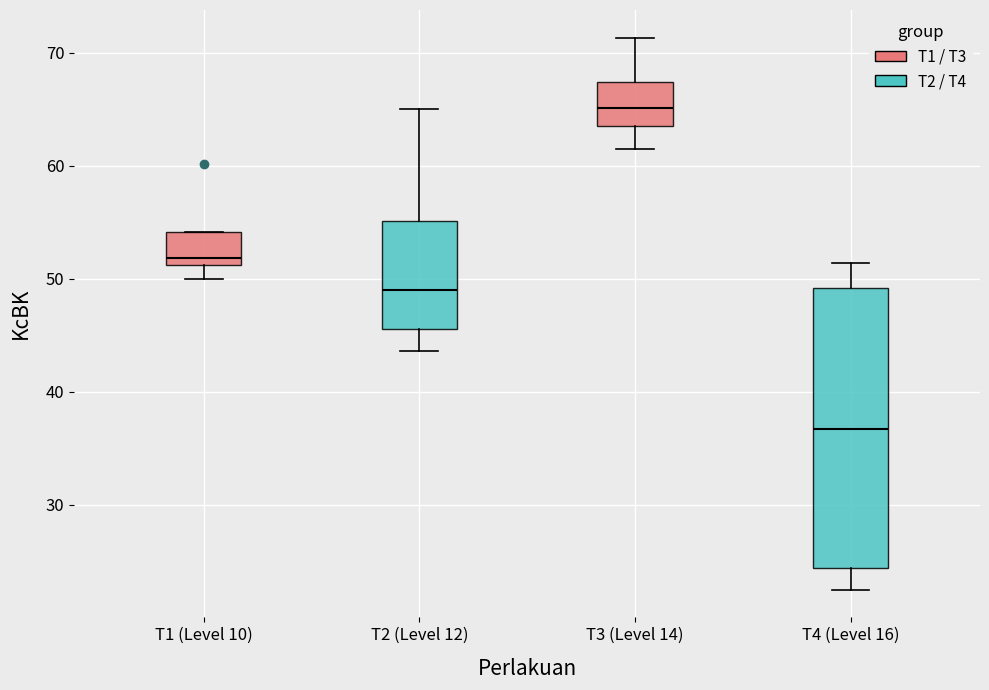

Comparing the boxes themselves (not the whiskers), which one is the tallest?

T4 (Level 16)